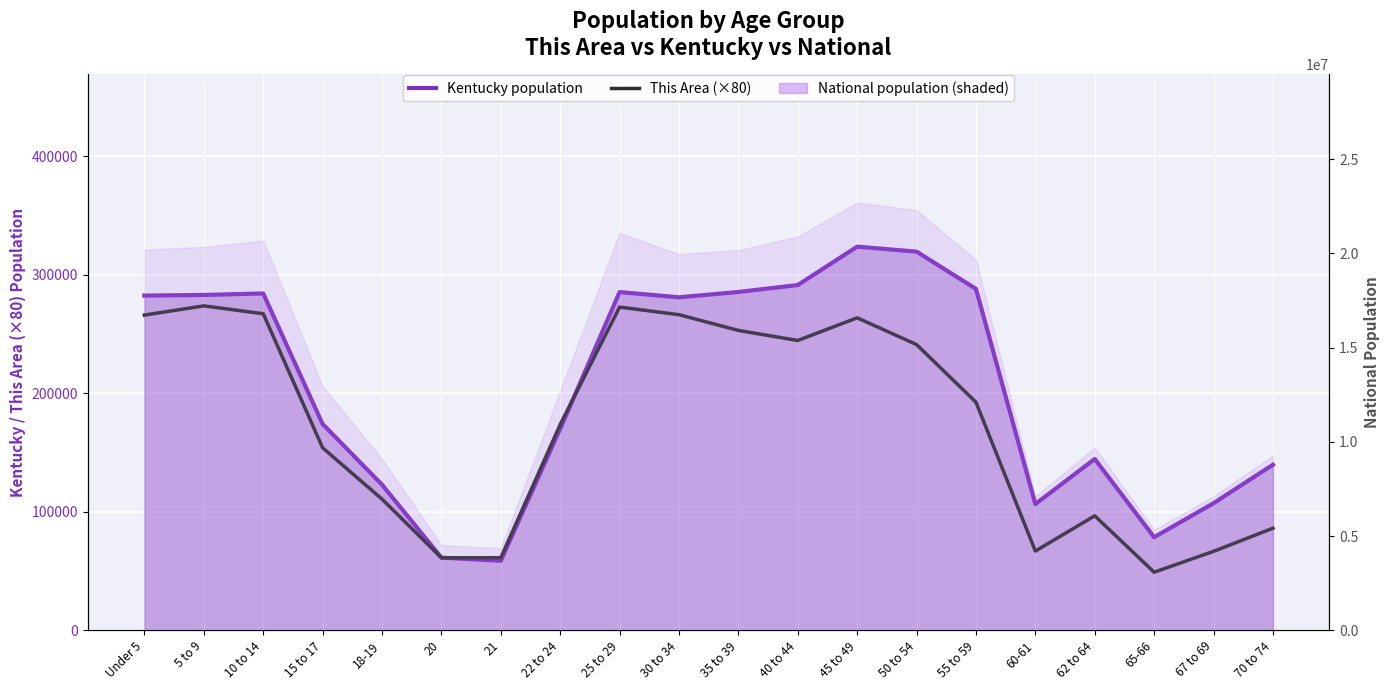

At which category does This Area (×80) reach its first local valley?

20